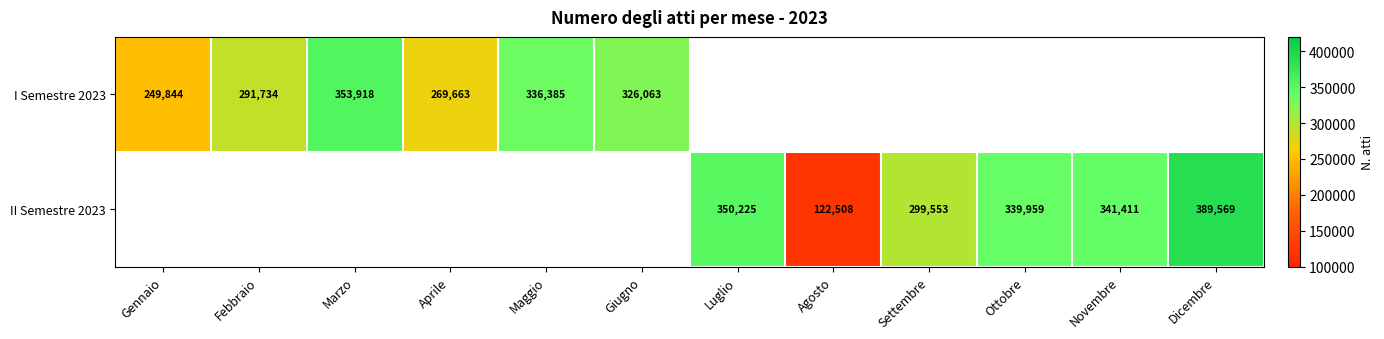

The II Semestre 2023 series shows 339959 at Ottobre. True or false?

True